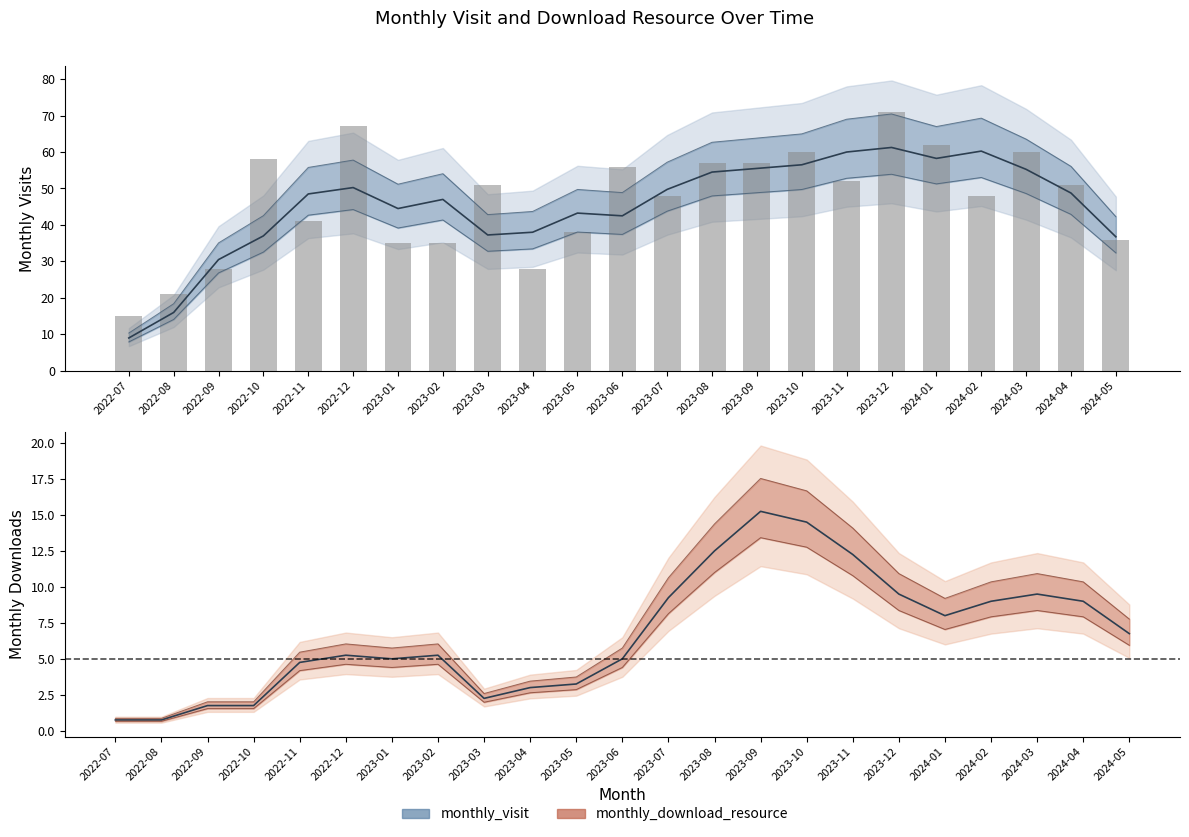

What is the change in value from 2023-09 to 2024-04?

-6